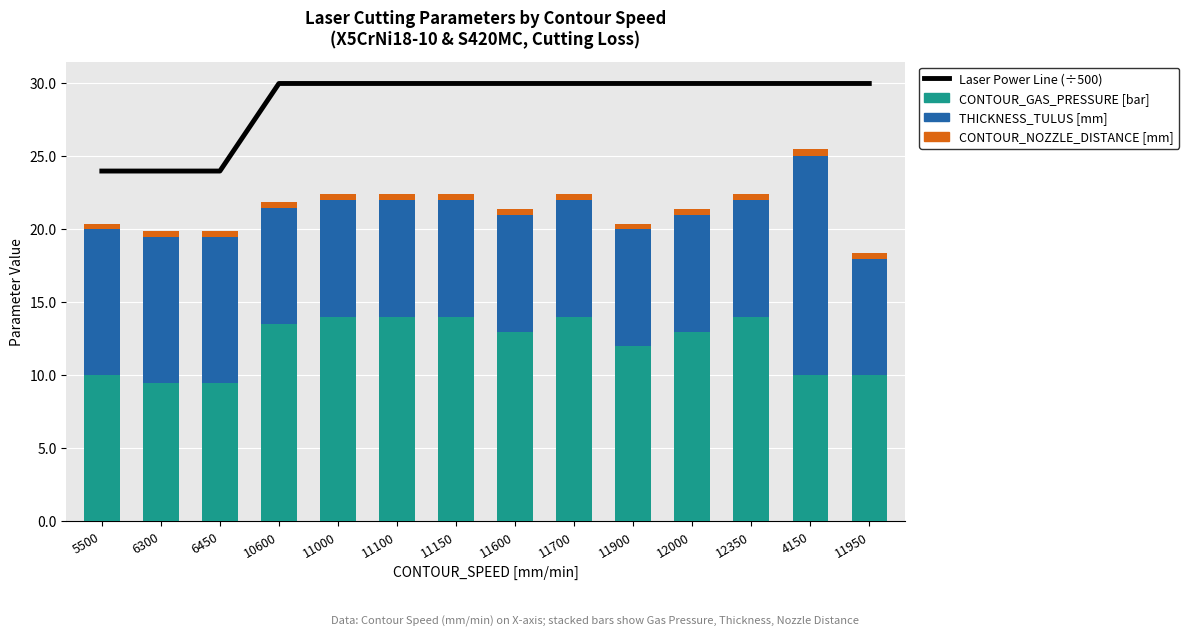

Between 11150 and 11100, which is larger?

11150